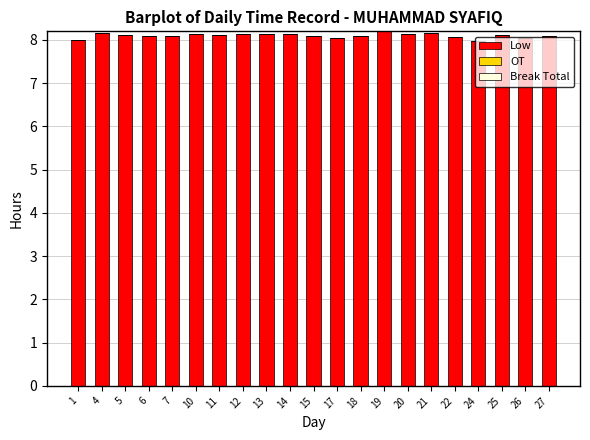

The chart shows a value of 8.1 at 10. True or false?

True